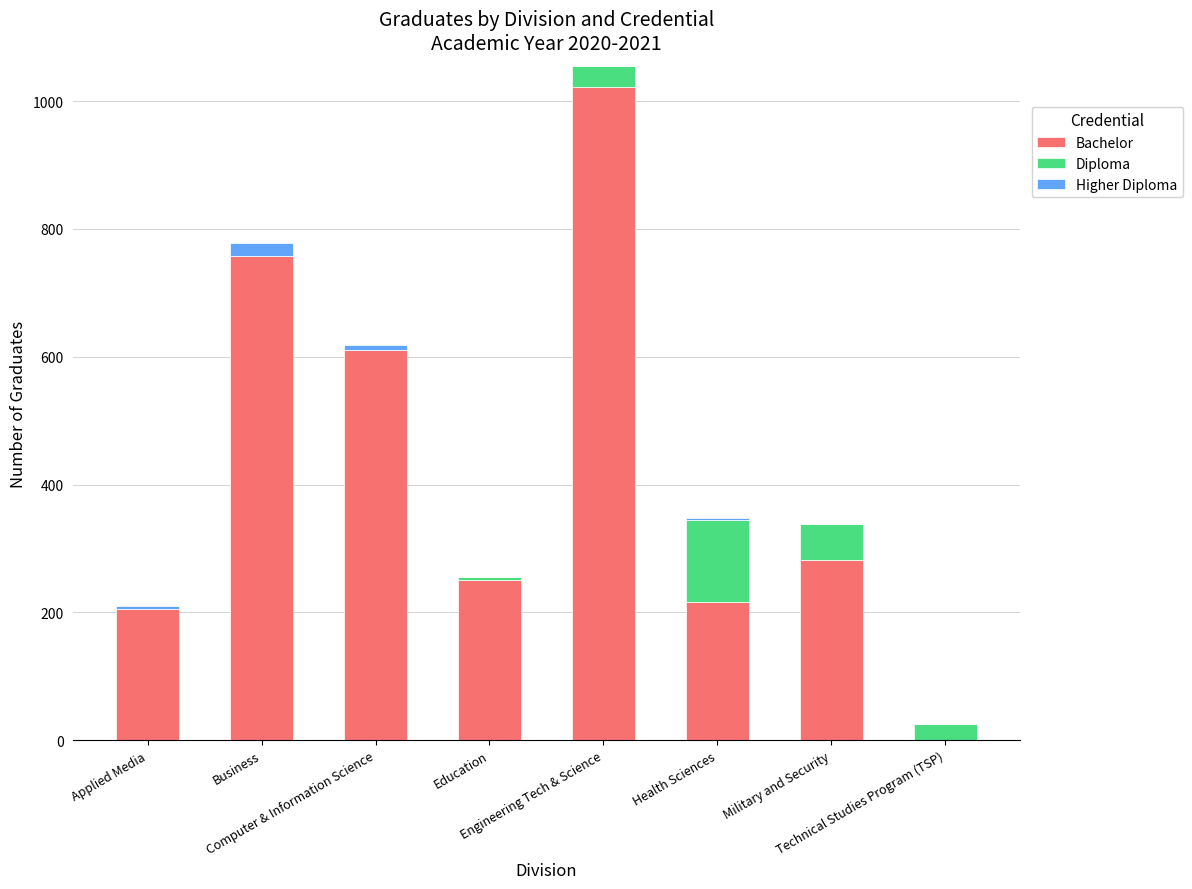

What is the sum of all Bachelor values?

3346